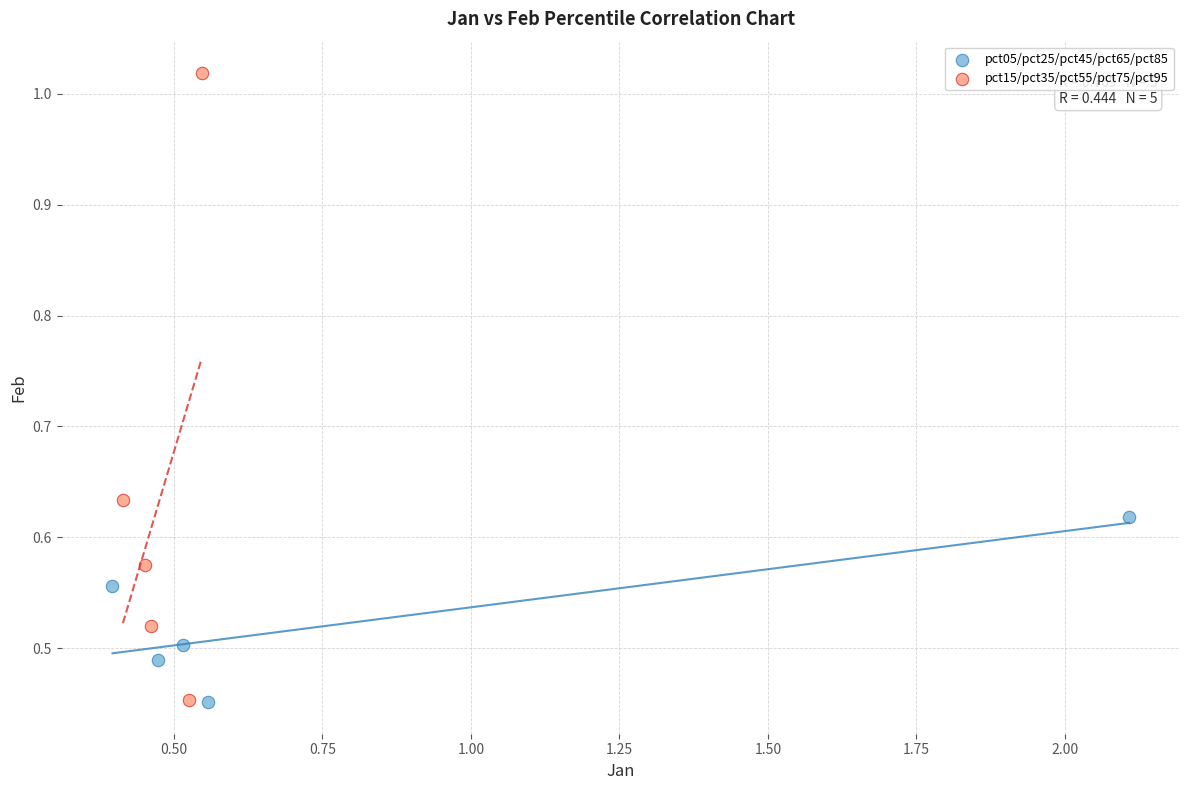

Which series has the largest Y range (max minus min)?

pct15/pct35/pct55/pct75/pct95